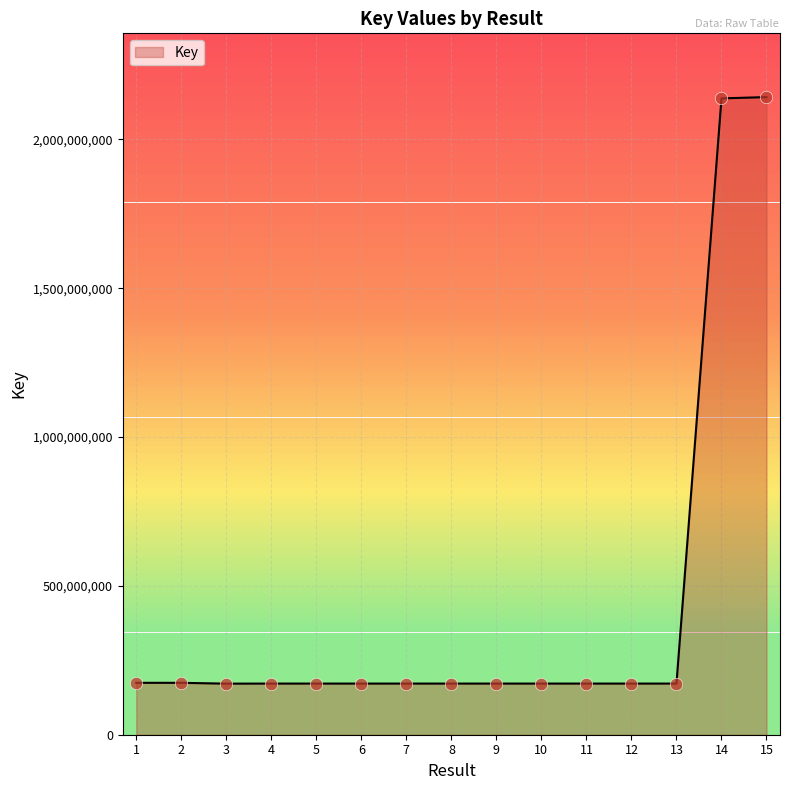

Approximately how many times larger is the value at 6 compared to 11?

1.0